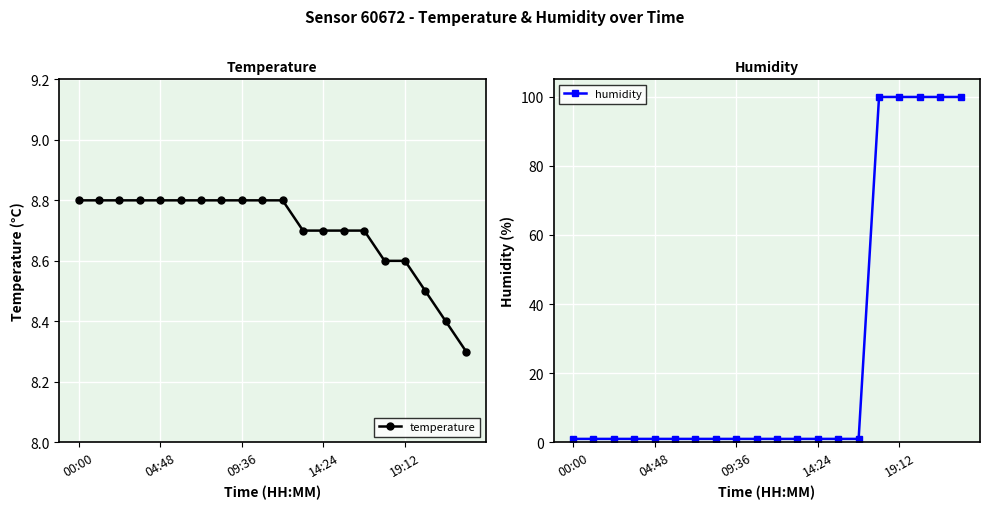

What position from the left is 17?

18